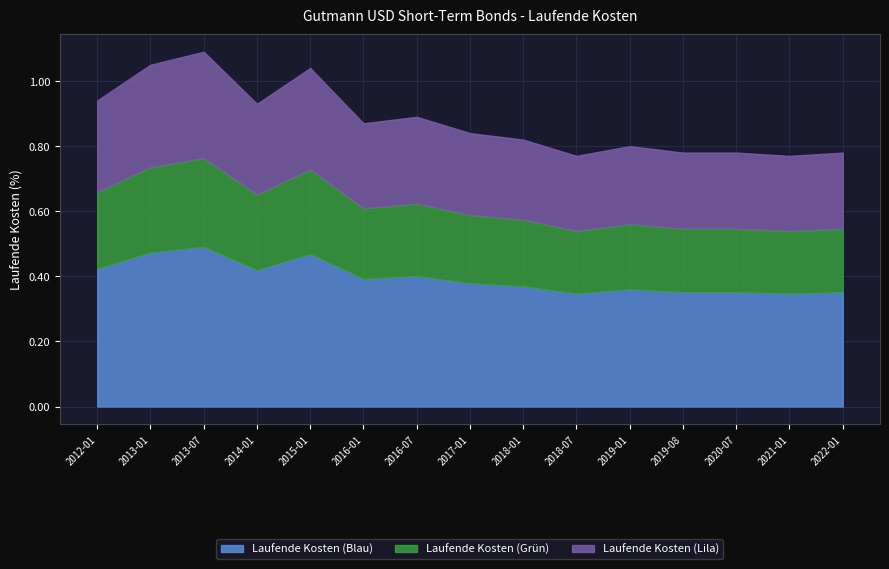

Reading left to right, what are all the values shown in this chart?

0.9	1.1	1.1	0.9	1.0	0.9	0.9	0.8	0.8	0.8	0.8	0.8	0.8	0.8	0.8